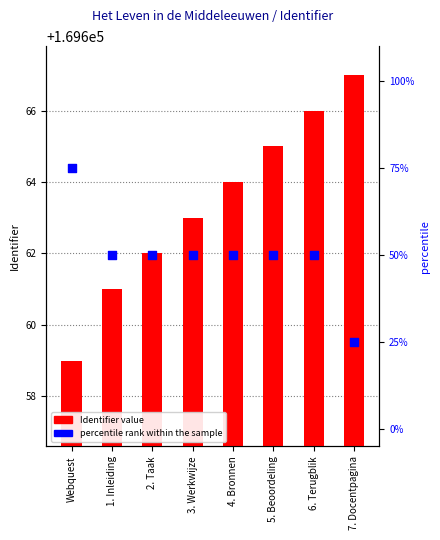

Which series contains the lowest Y value?

percentile rank within the sample